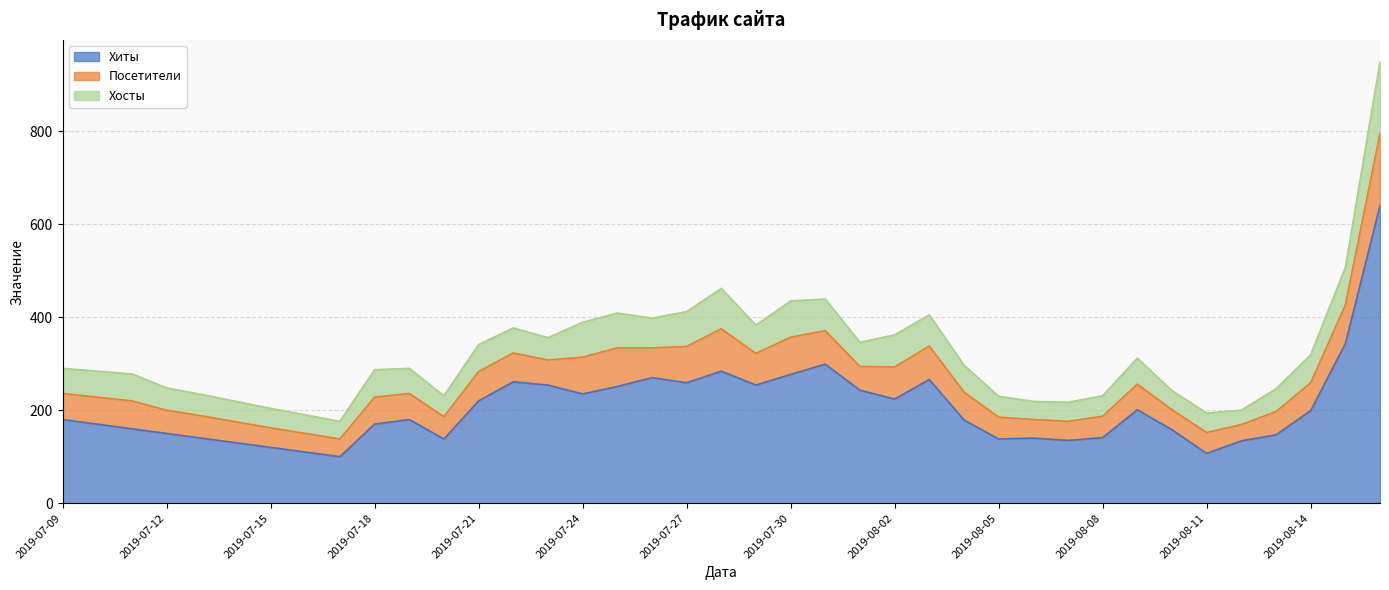

Reading left to right, extract all data points from this chart.

Хиты: 180	170	160	150	140	130	120	110	100	170	180	138	220	261	254	235	251	270	259	284	254	277	299	243	224	266	179	138	140	135	141	201	158	107	134	147	199	343	640
Посетители: 56	58	60	50	48	45	42	40	38	58	56	48	63	62	54	79	83	64	78	91	68	80	72	51	69	72	60	47	40	41	46	55	43	45	35	50	60	83	155
Хосты: 54	56	58	48	46	44	42	40	38	59	54	45	58	54	48	75	75	64	75	87	61	78	68	52	69	67	58	45	39	41	44	56	41	42	31	49	60	81	154